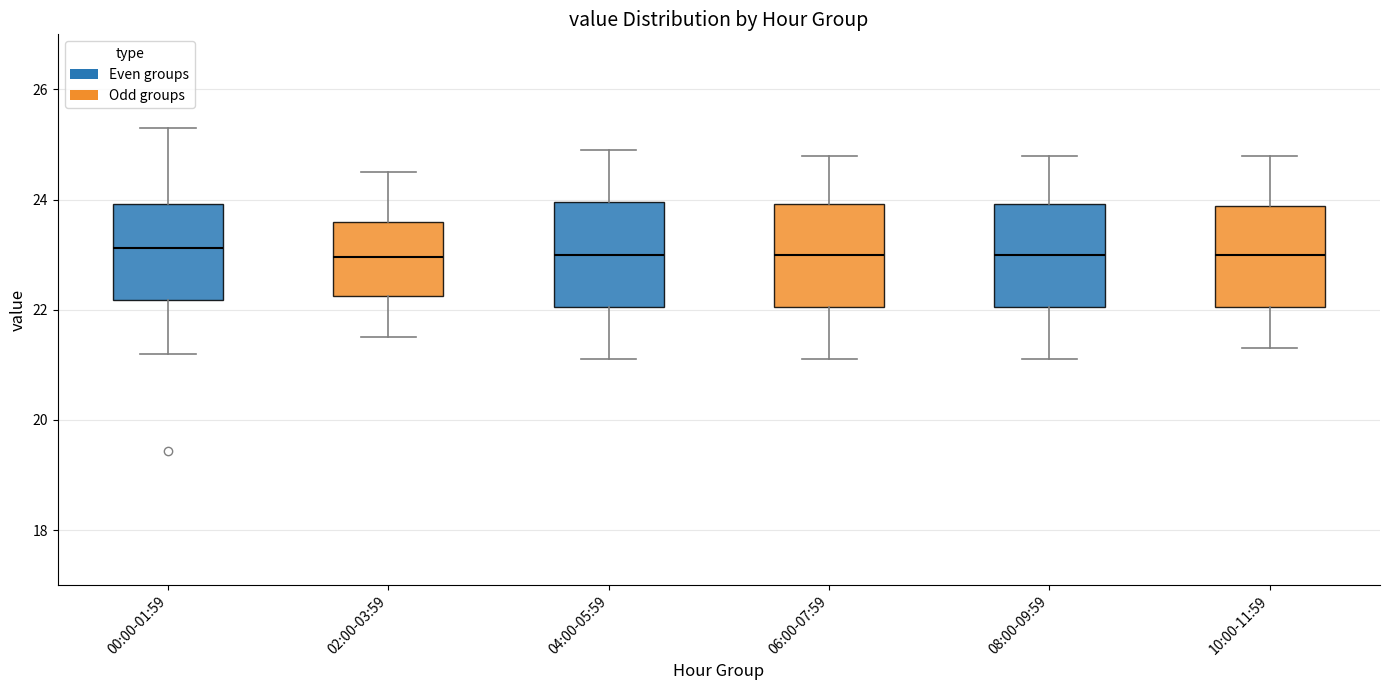

Reading left to right, read every box against the y-axis: the position of its median line, the range the box covers, and the ends of its whiskers. The values are not printed on the chart, so give them approximately, as read against the axis.

00:00-01:59: median 23.2, box 22.2 to 24.0, whiskers 21.2 to 25.4
02:00-03:59: median 23.0, box 22.2 to 23.6, whiskers 21.6 to 24.6
04:00-05:59: median 23.0, box 22.0 to 24.0, whiskers 21.2 to 25.0
06:00-07:59: median 23.0, box 22.0 to 24.0, whiskers 21.2 to 24.8
08:00-09:59: median 23.0, box 22.0 to 24.0, whiskers 21.2 to 24.8
10:00-11:59: median 23.0, box 22.0 to 23.8, whiskers 21.4 to 24.8